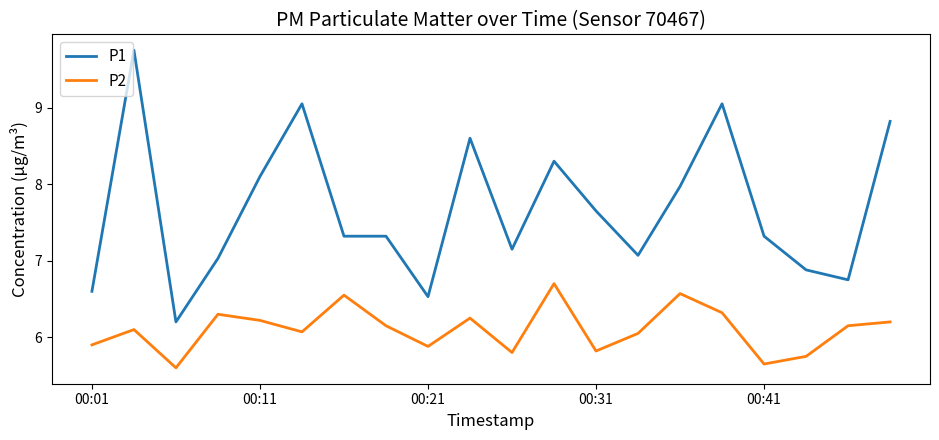

True or false: P2 and P1 intersect in this chart.

False